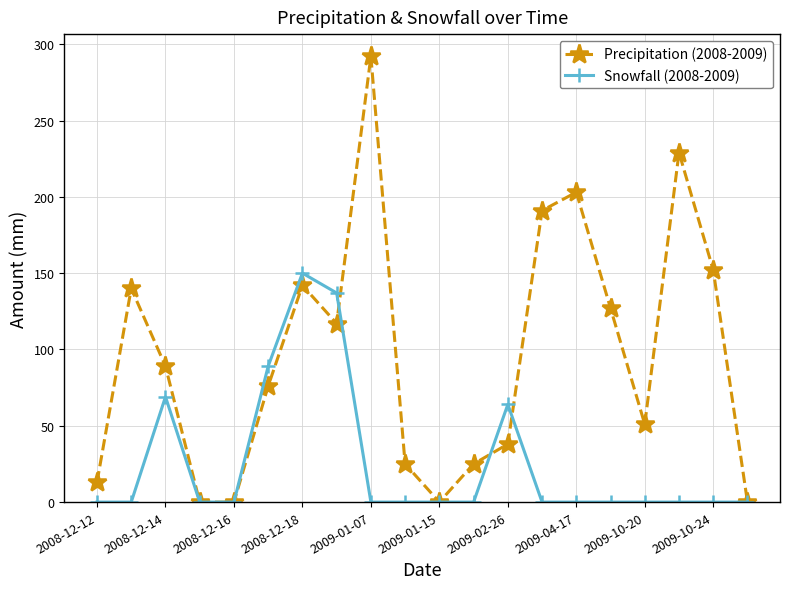

Rank the series by their average value, from lowest to highest.

Snowfall (2008-2009), Precipitation (2008-2009)